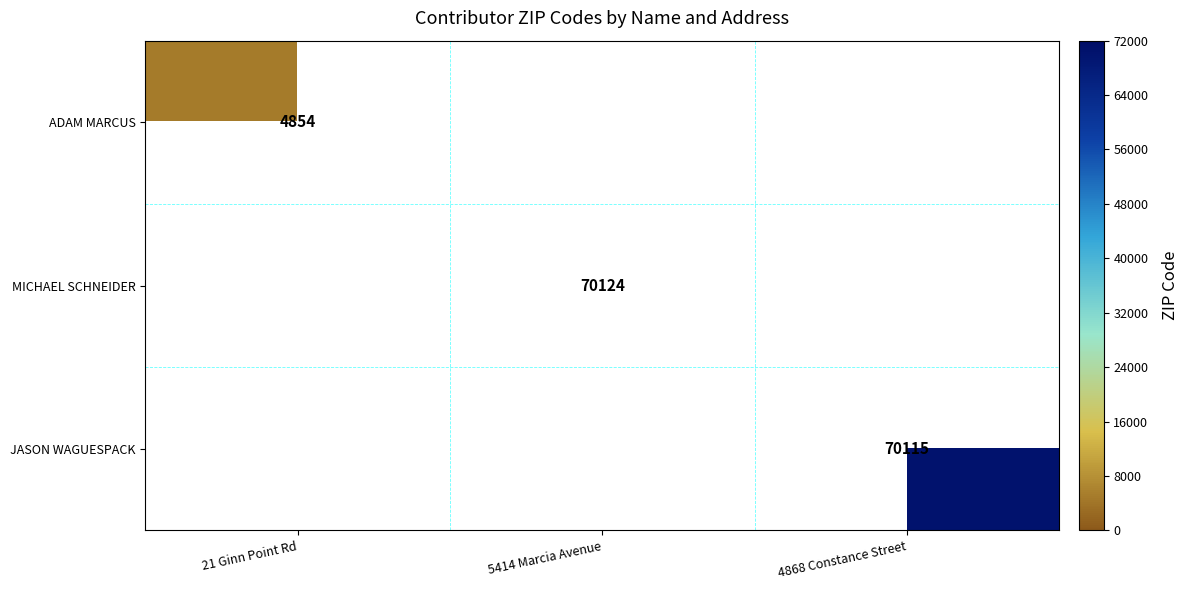

True or false: MICHAEL SCHNEIDER has a value of 0 at 21 Ginn Point Rd.

True